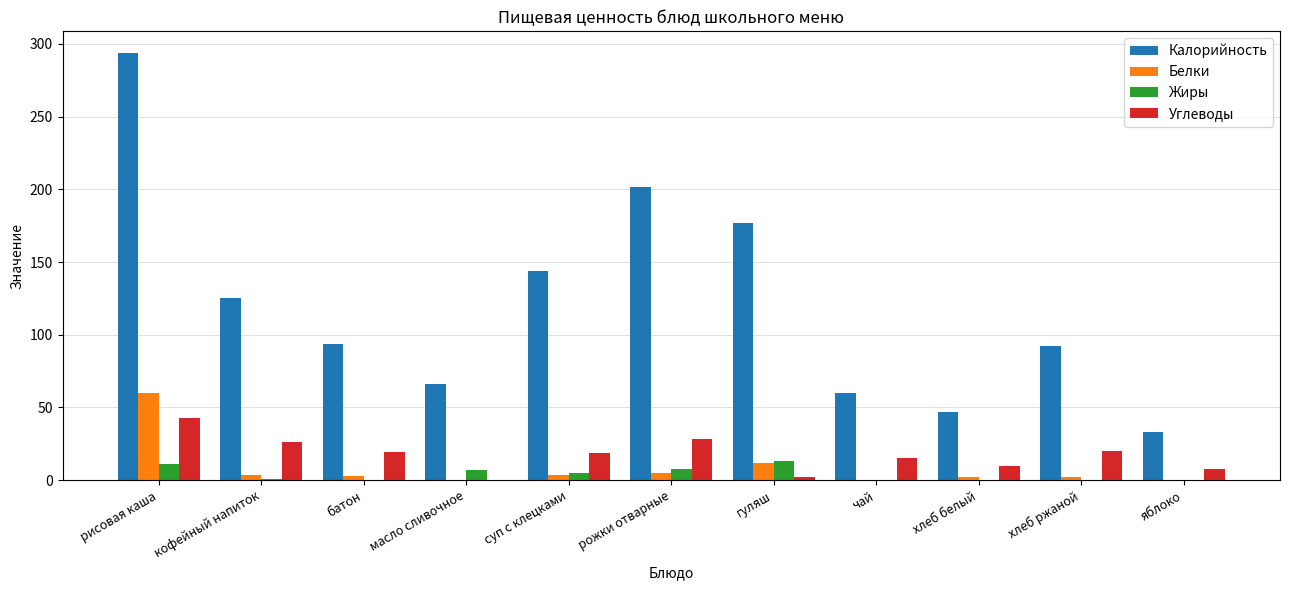

True or false: Углеводы has a value of 33.4 at хлеб ржаной.

False